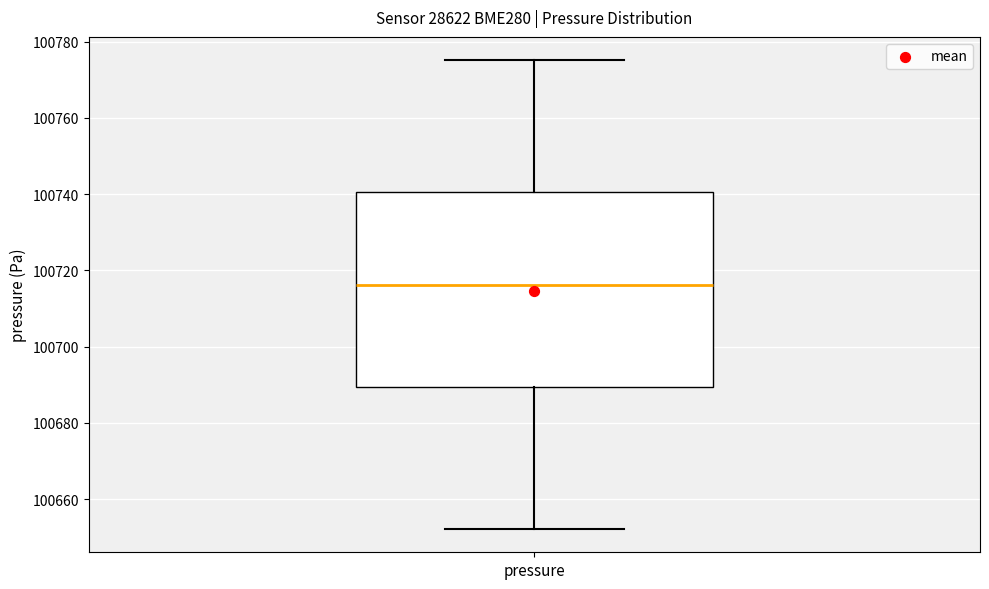

Read this box plot against the y-axis: the position of the median line, the range covered by the box, and the ends of both whiskers. The values are not printed on the chart, so give them approximately, as read against the axis.

median 100716, box 100690 to 100740, whiskers 100652 to 100776